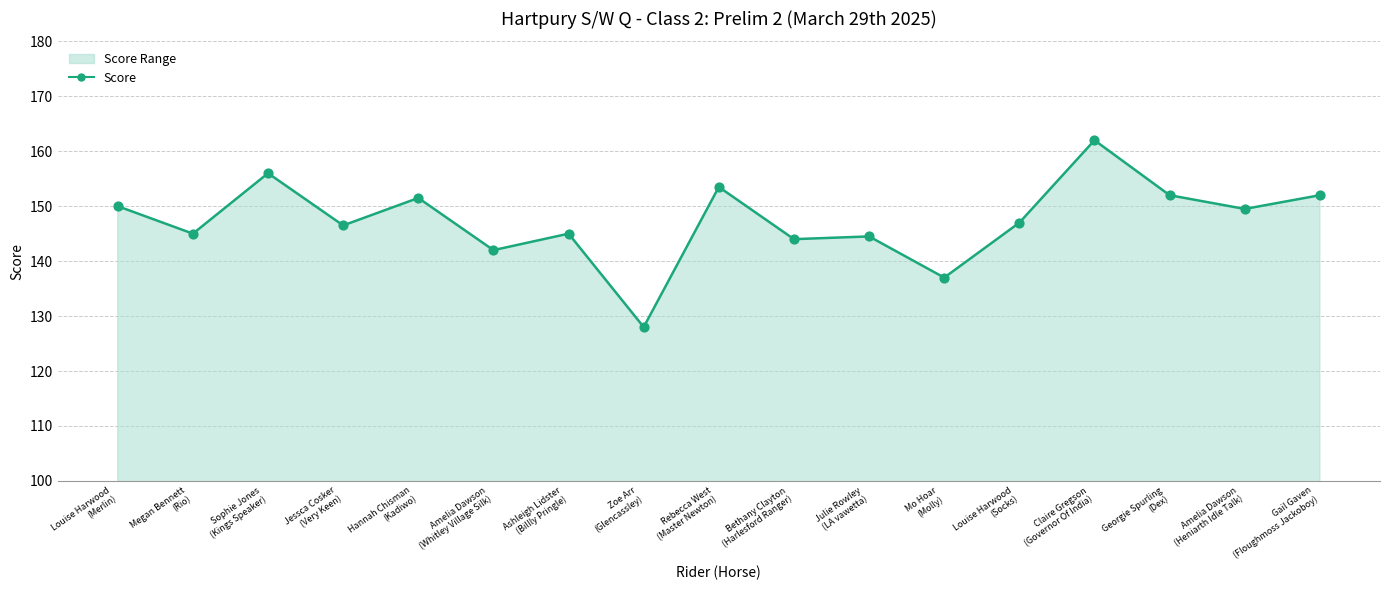

What is the change in value from Zoe Arr
(Glencassley) to Amelia Dawson
(Heniarth Idle Talk)?

+21.5